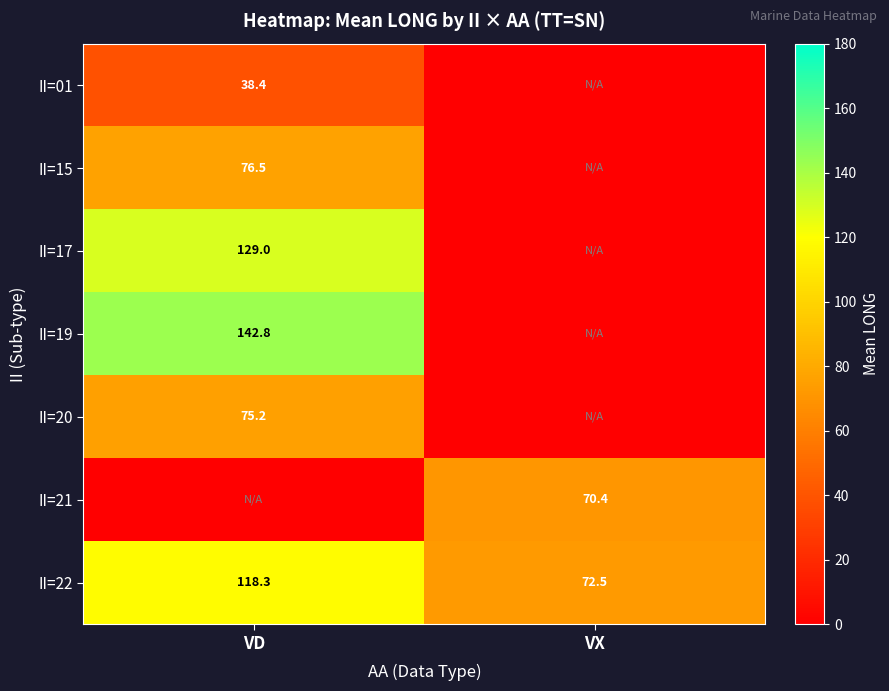

The II=01 series shows 16.6 at VD. True or false?

False